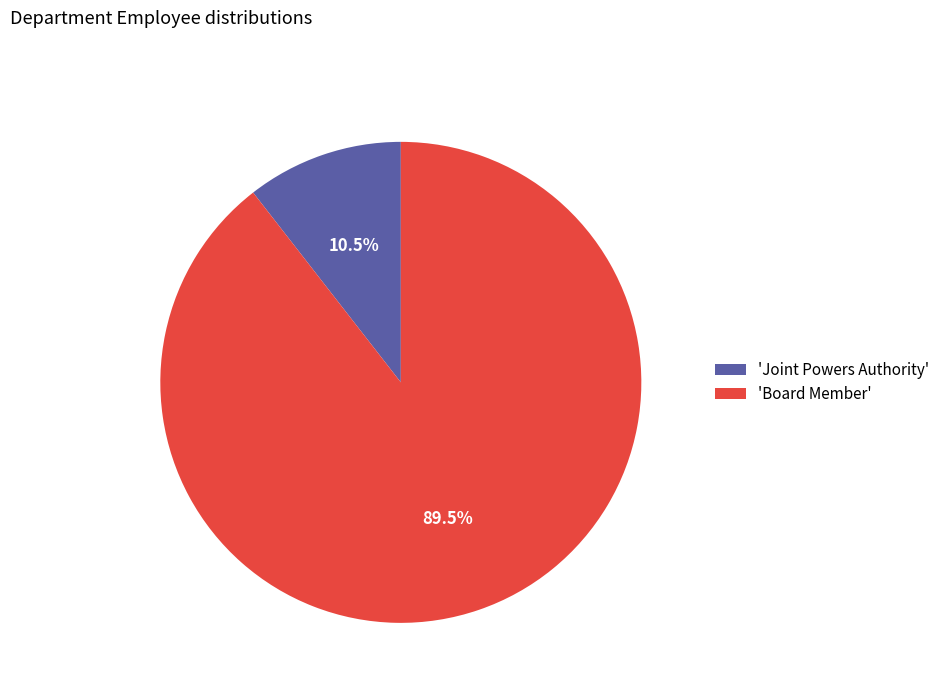

Count the number of slices in the pie.

2